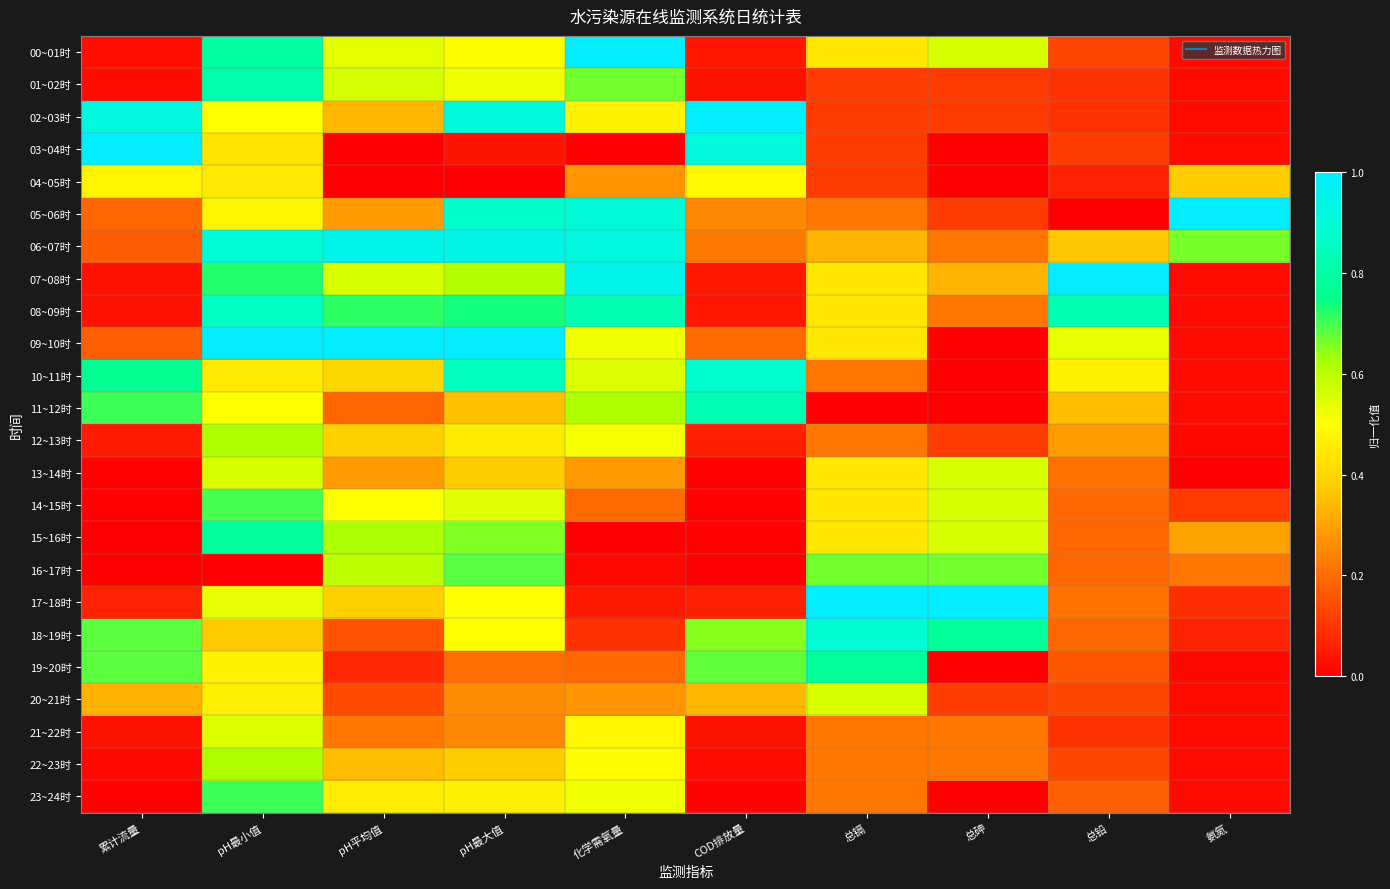

At how many categories does at least one series exceed 0?

10